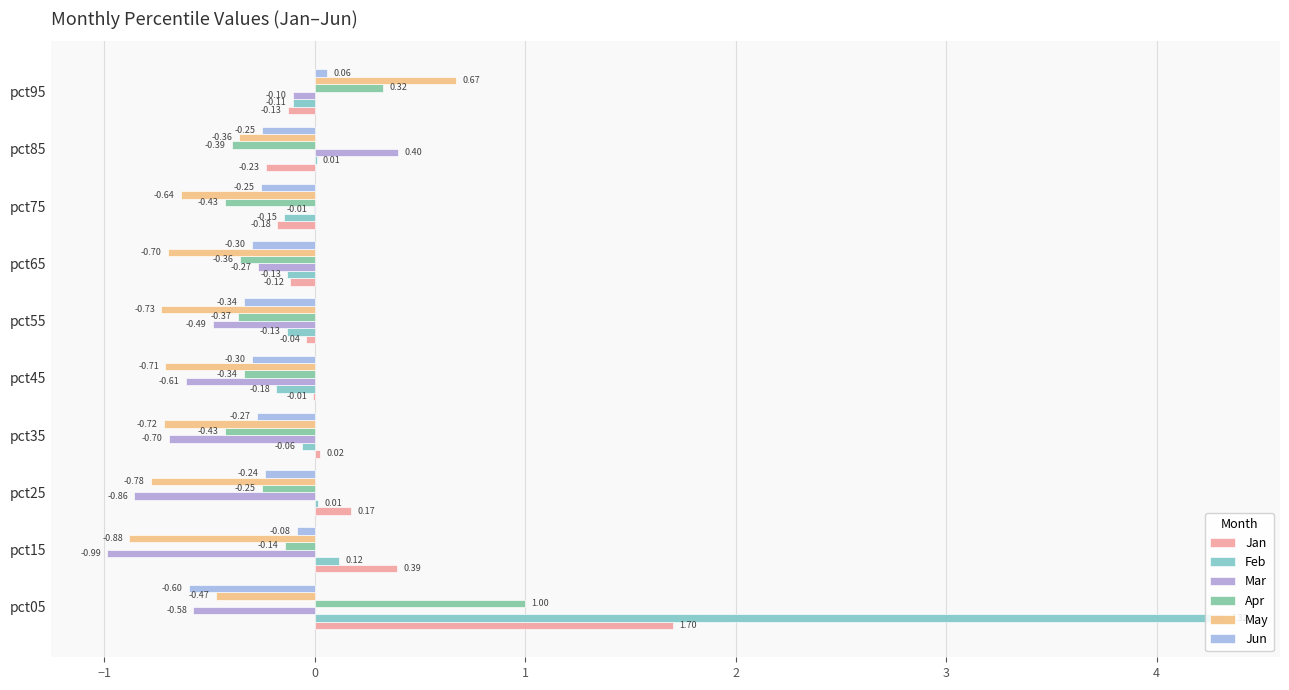

Which series has the widest spread of values?

Feb